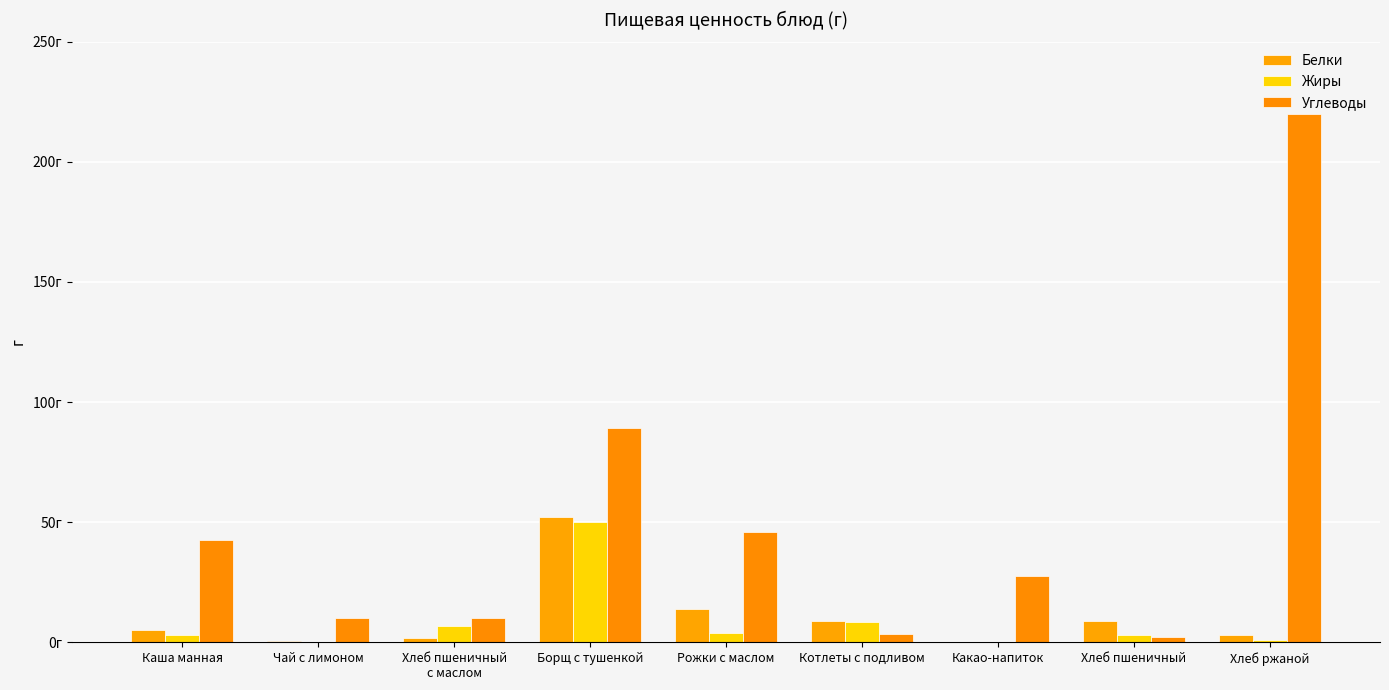

What is the difference between the highest and lowest values at Какао-напиток?

27.5